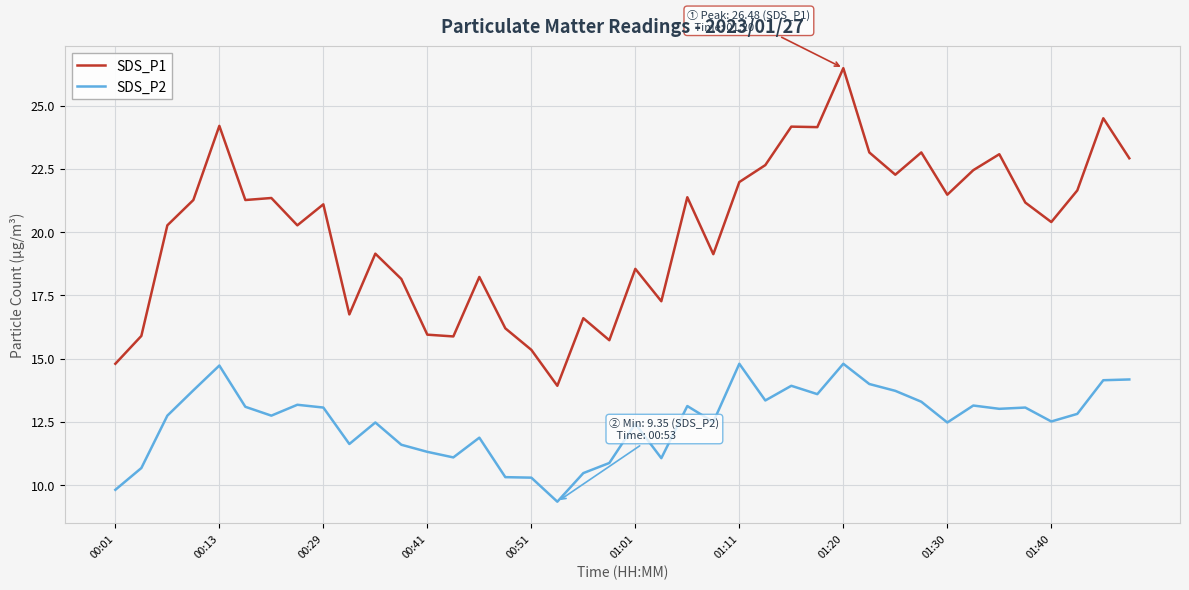

Which series has the largest total across all categories?

SDS_P1